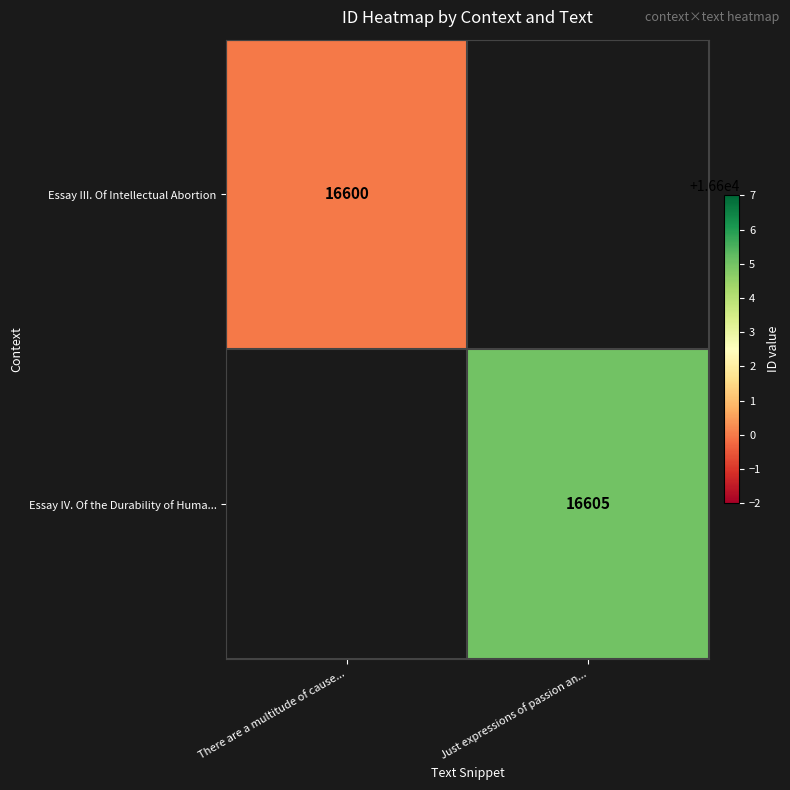

The Essay IV. Of the Durability of Huma... series shows 16605 at Just expressions of passion an.... True or false?

True